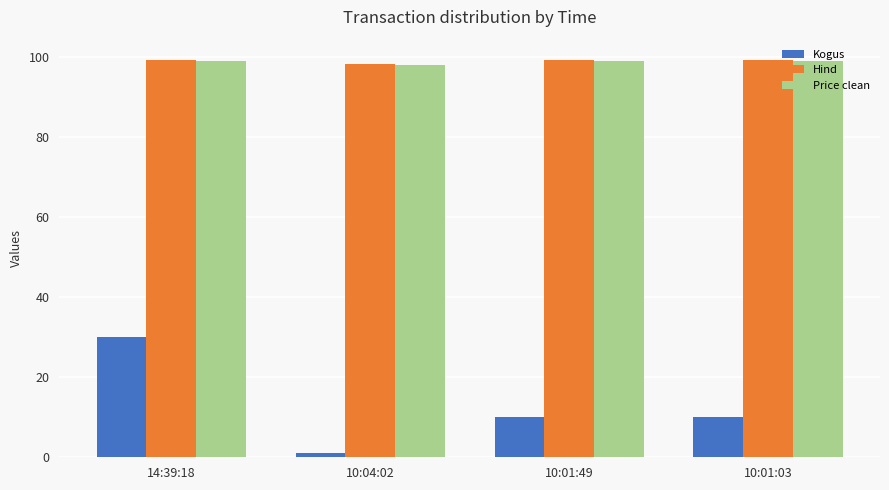

True or false: Price clean has a value of 45.5 at 10:01:03.

False